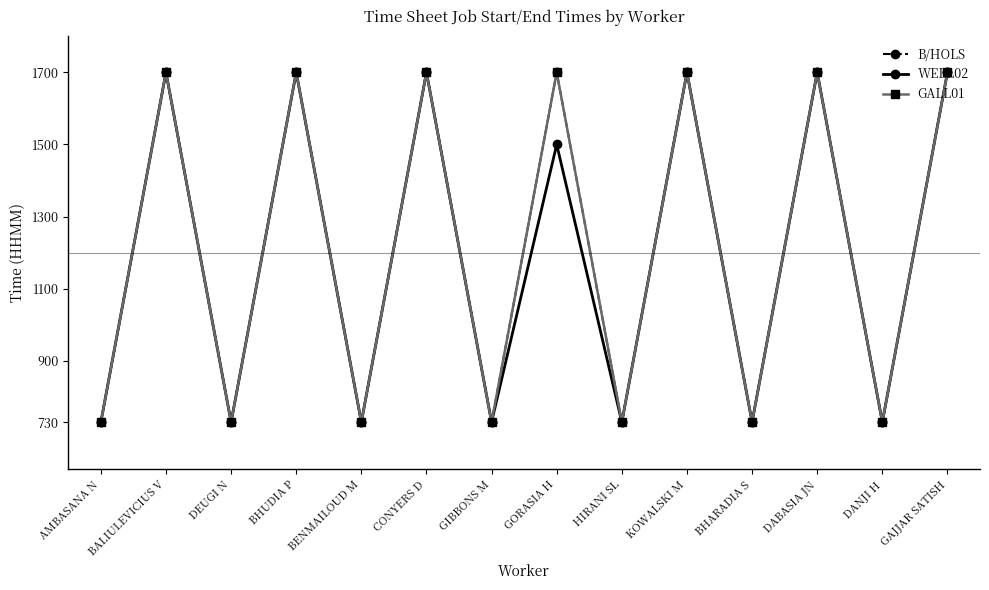

At which category is the sum across all series the highest?

BALIULEVICIUS V